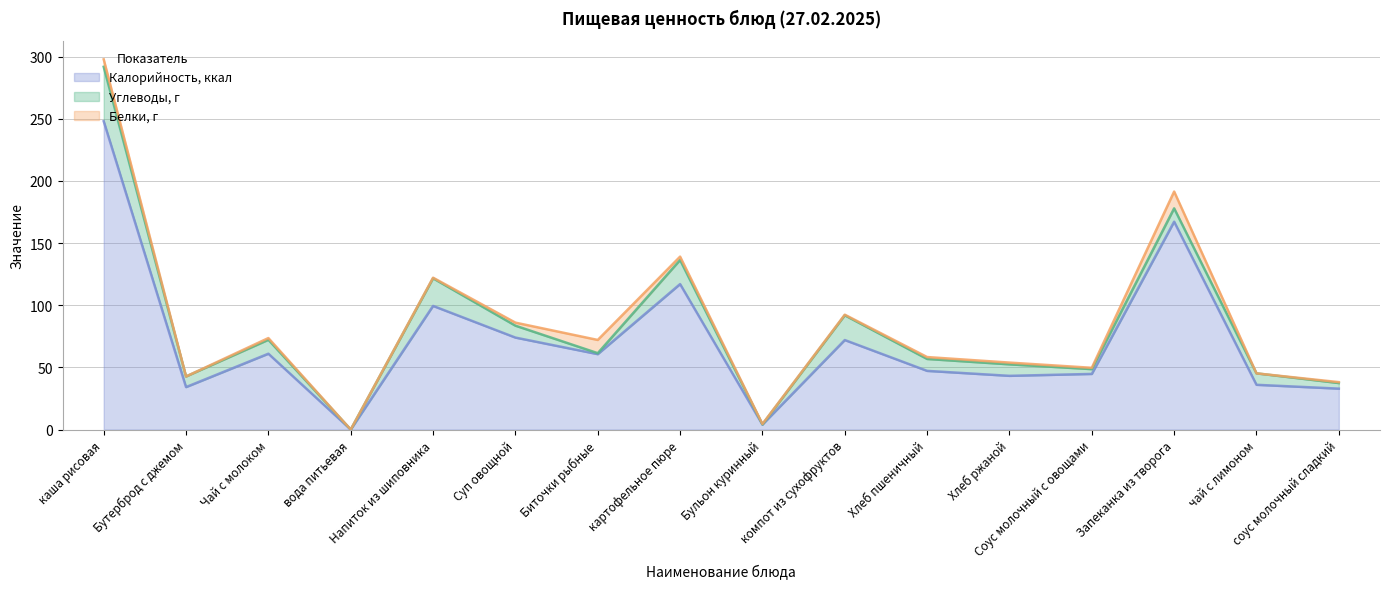

Where is Углеводы, г nearest to the value 21?

компот из сухофруктов